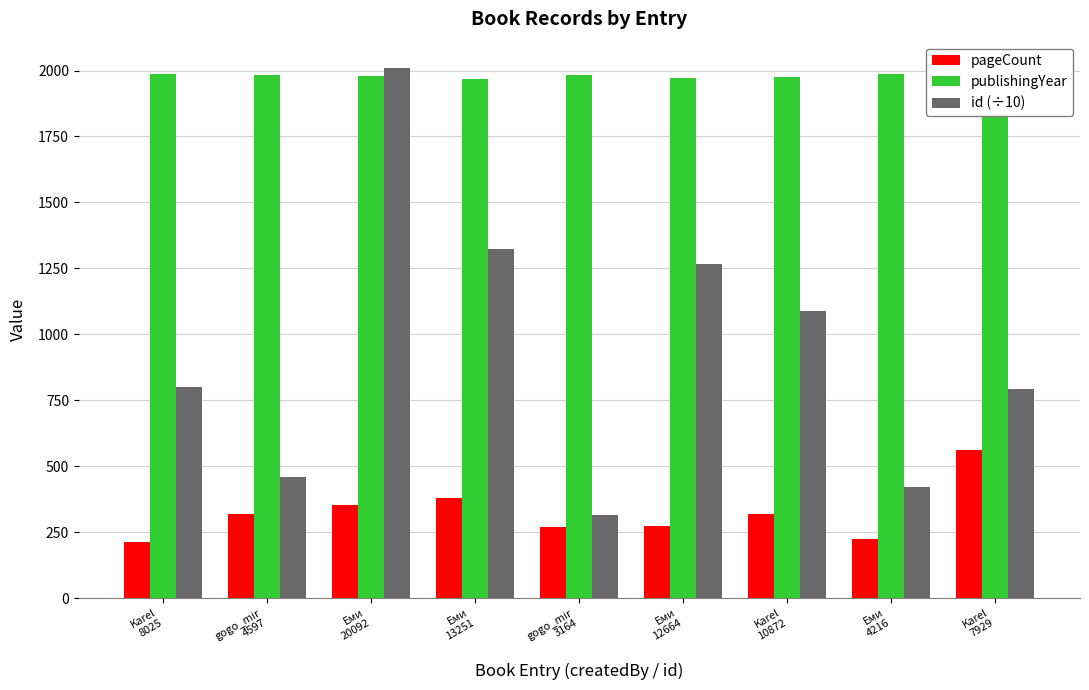

Rank the series at Karel
10872 from lowest to highest value.

pageCount, id (÷10), publishingYear